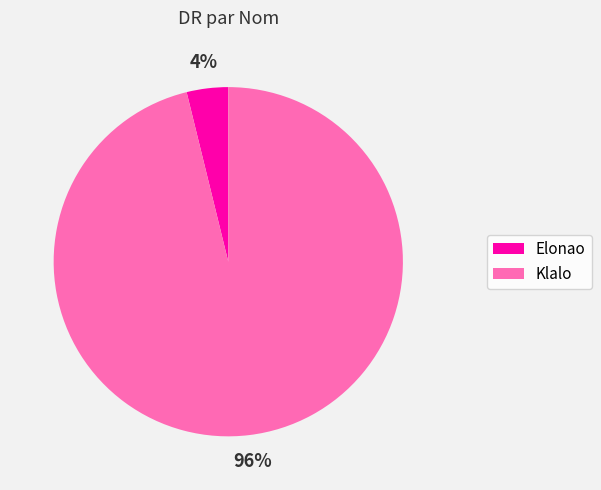

Between Elonao and Klalo, which is larger?

Klalo